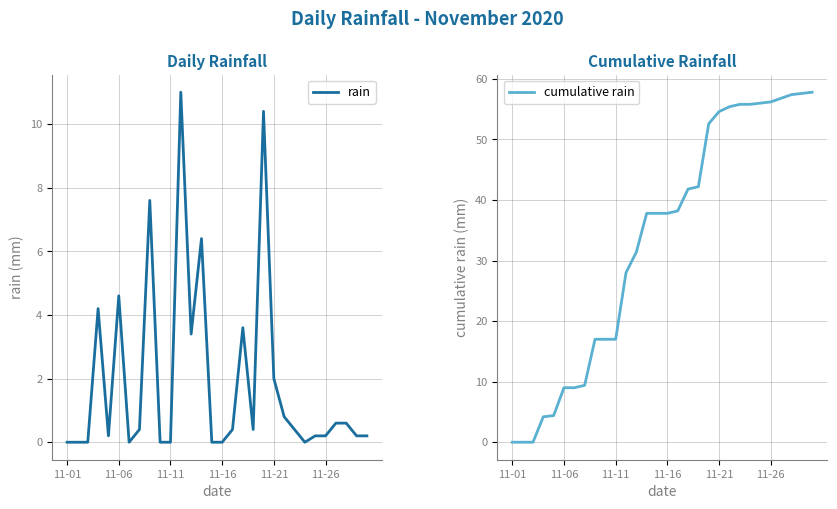

Is it true that cumulative rain equals -24.7 at 11-11?

False